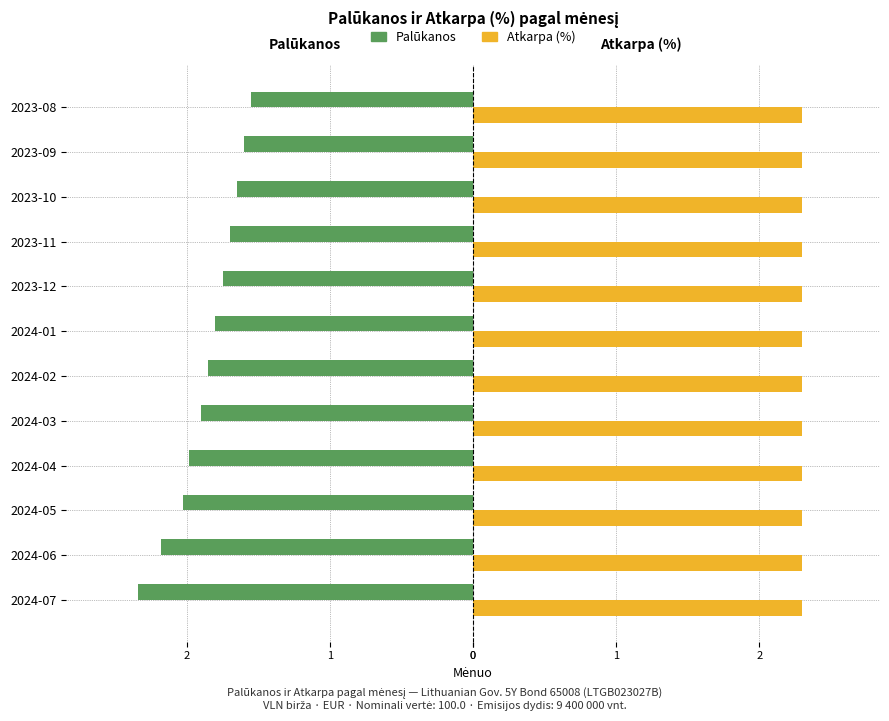

What are all the series names shown in the legend?

Palūkanos, Atkarpa (%)